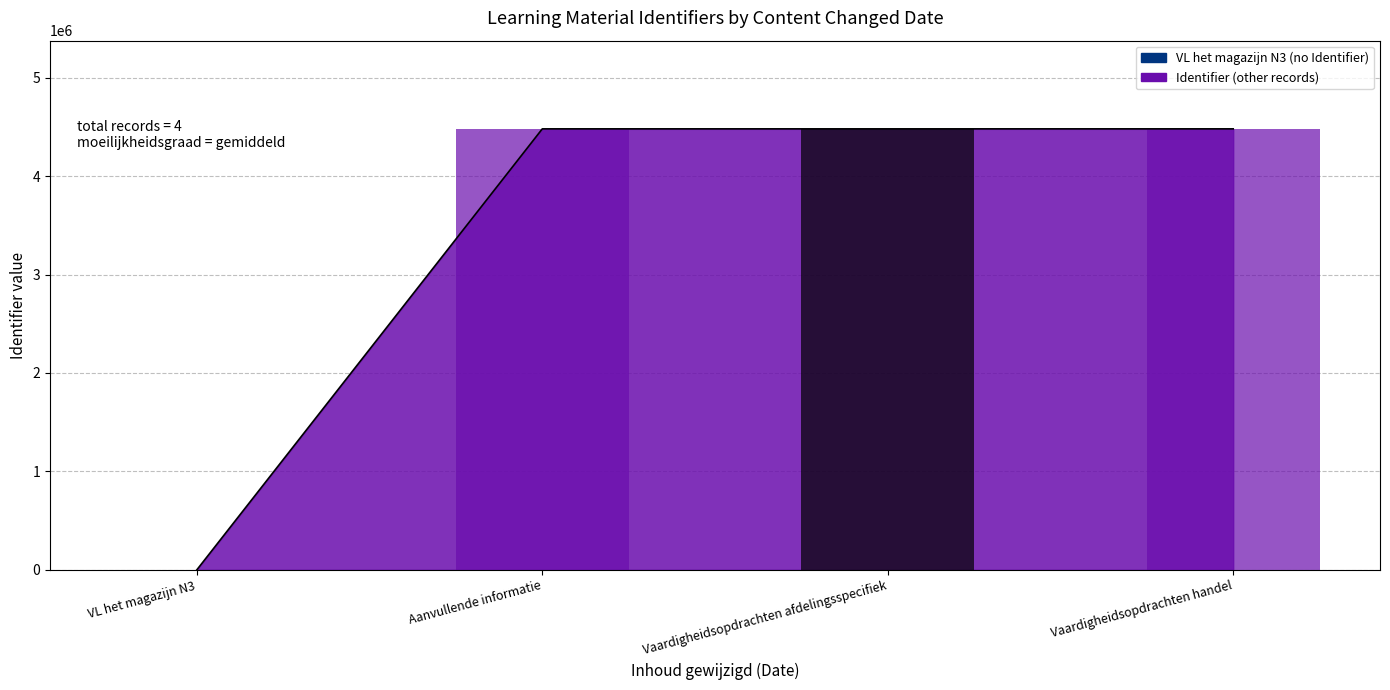

Reading left to right, list all the values displayed in this chart.

0	4480131	4480128	4480130